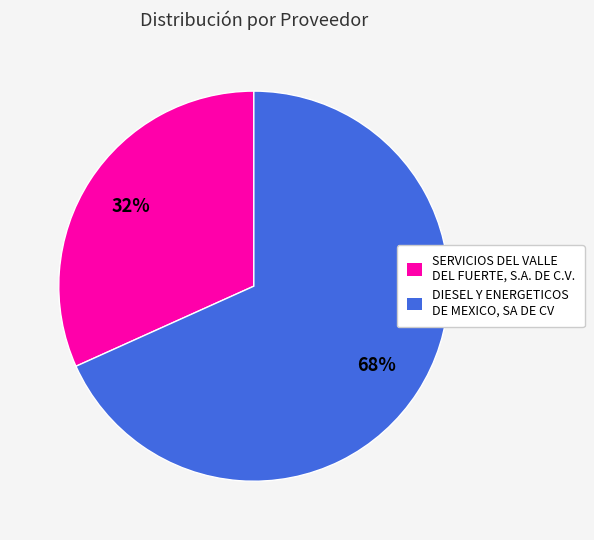

Which slice is the largest?

DIESEL Y ENERGETICOS DE MEXICO, SA DE CV